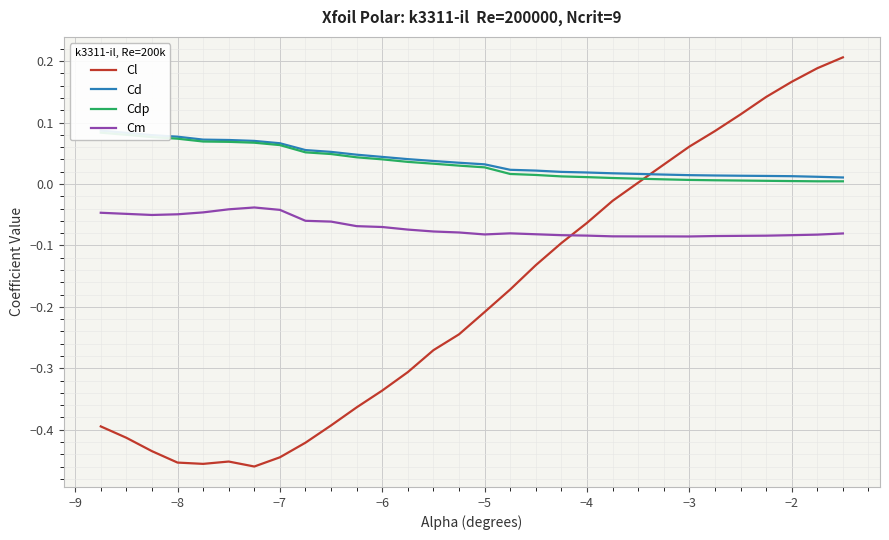

True or false: Cl and Cm cross at least once.

True